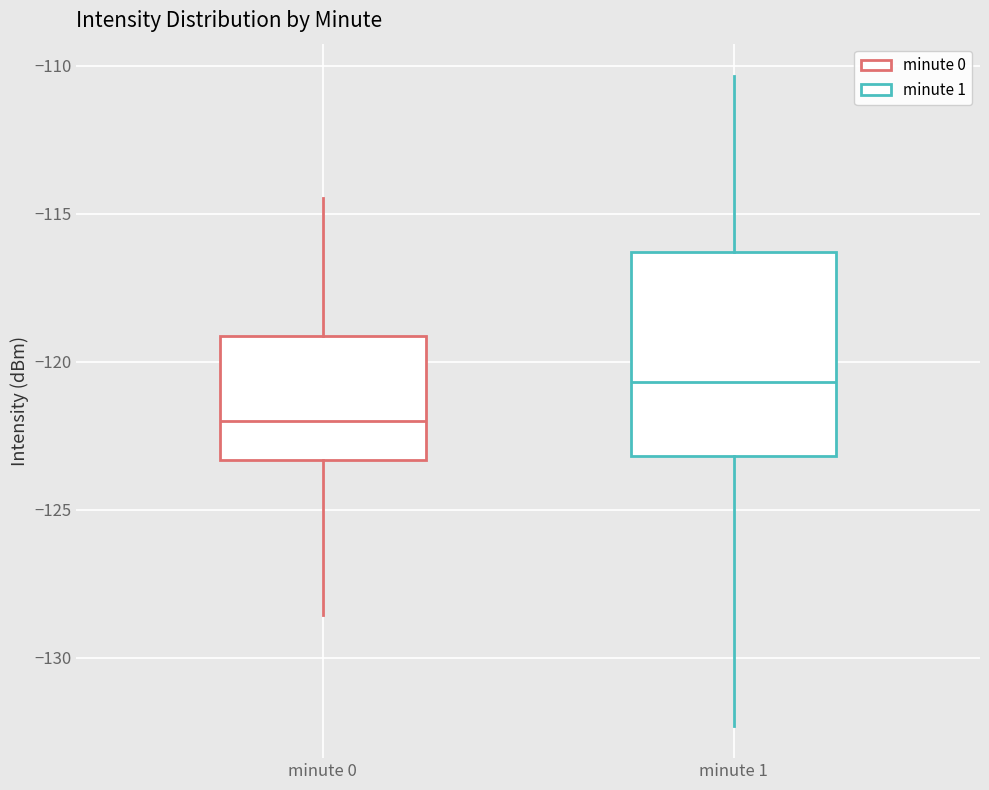

Where is the lower edge of the box for minute 1 on the y-axis? The values are not printed on the chart, so give them approximately, as read against the axis.

-123.0